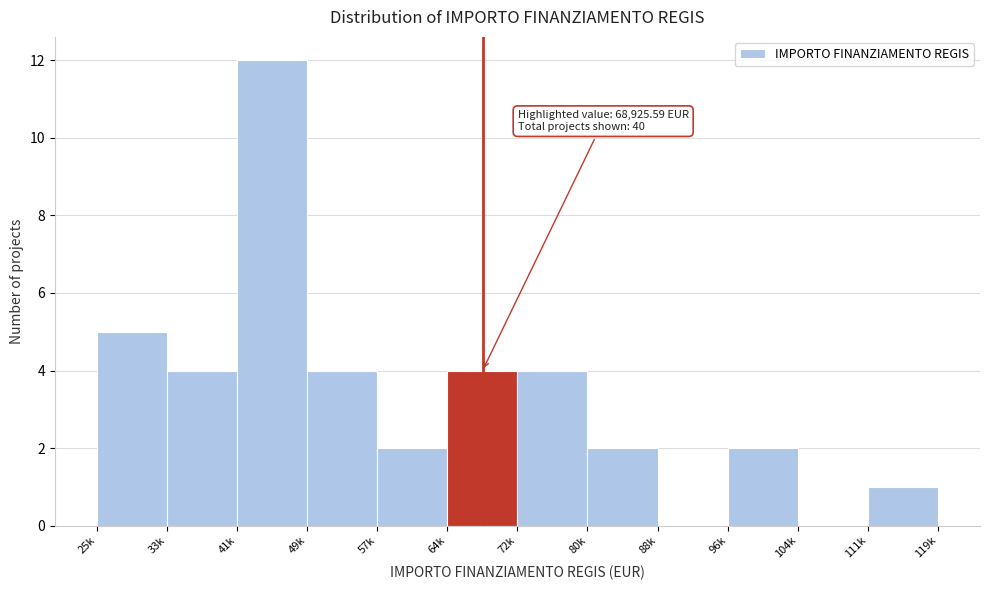

Reading left to right, transcribe all the data shown in this chart.

25k=5	33k=4	41k=12	49k=4	57k=2	64k=4	72k=4	80k=2	88k=0	96k=2	104k=0	111k=1